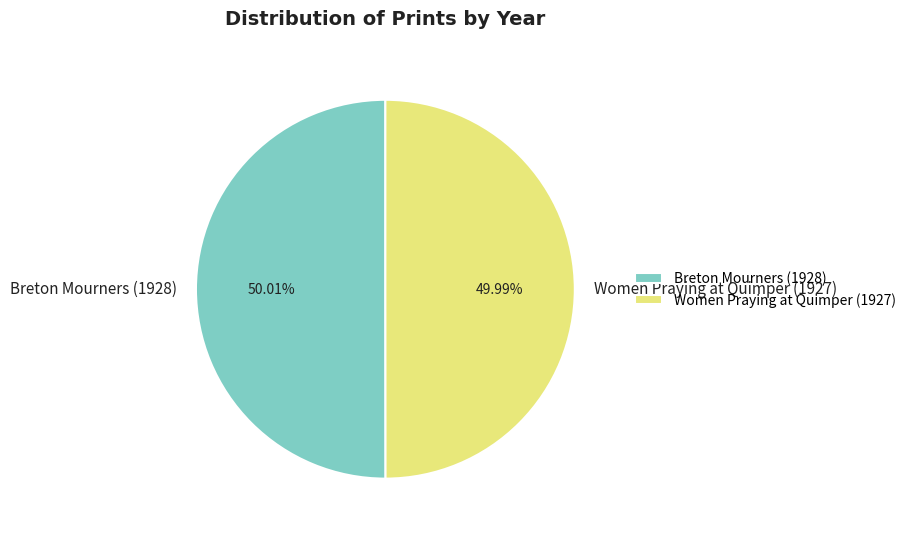

How many segments does this pie chart have?

2